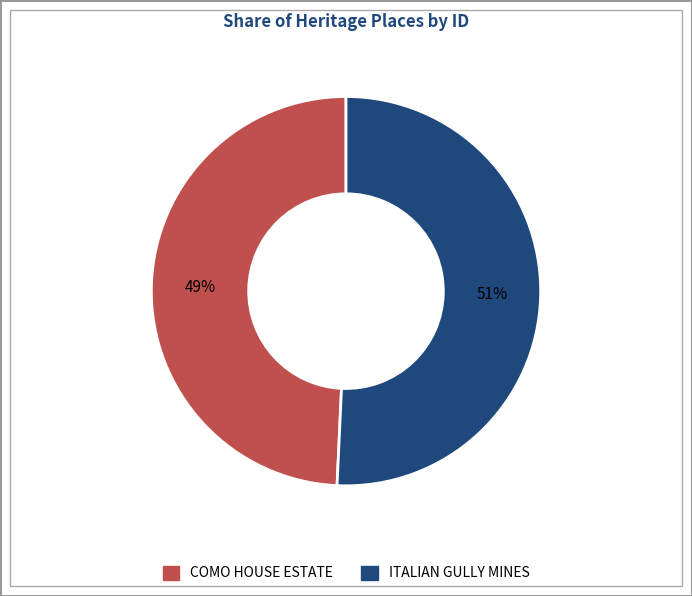

To the nearest percent, what is the average slice percentage?

50%